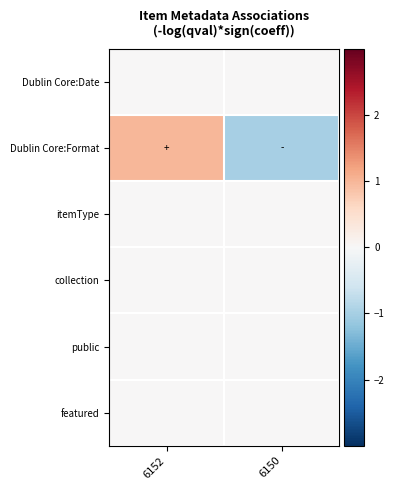

At how many categories does at least one series exceed 0?

1